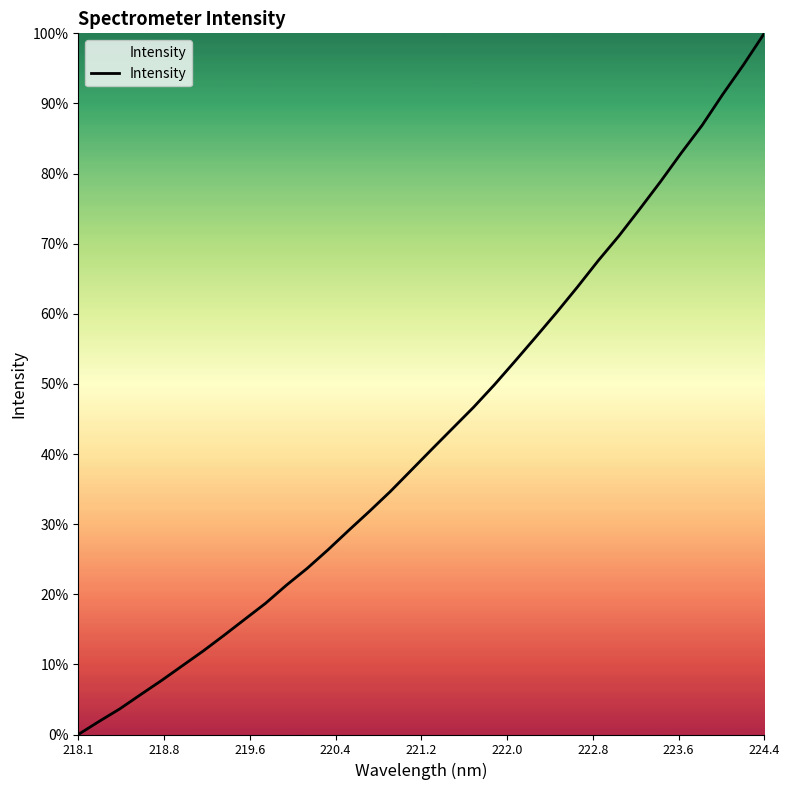

Does the chart have visible grid lines?

No